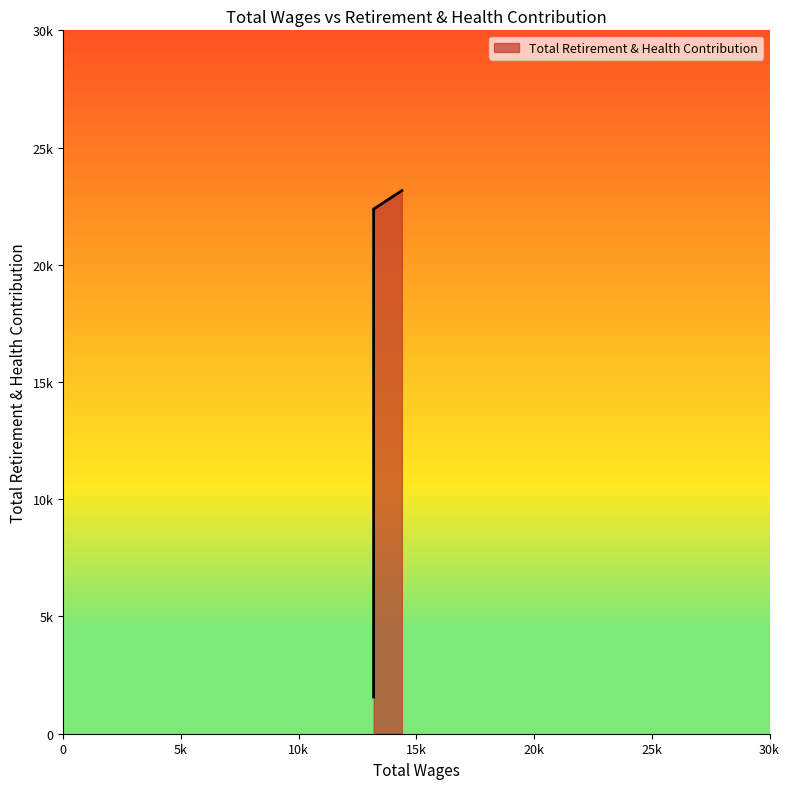

How many distinct data groups are displayed?

1